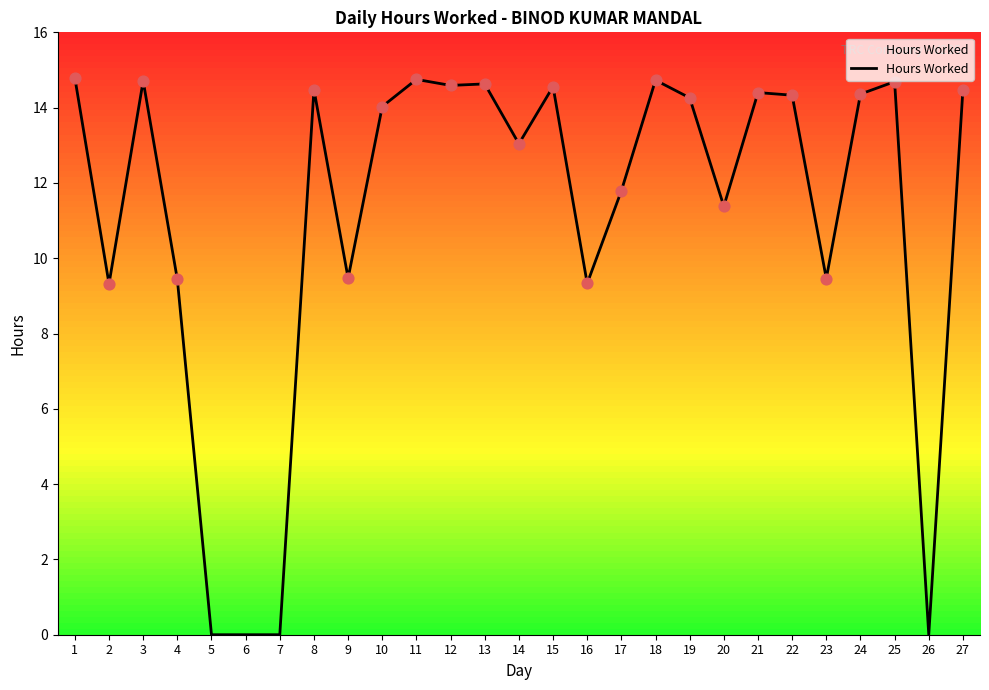

Approximately how many times larger is the value at 22 compared to 13?

1.0